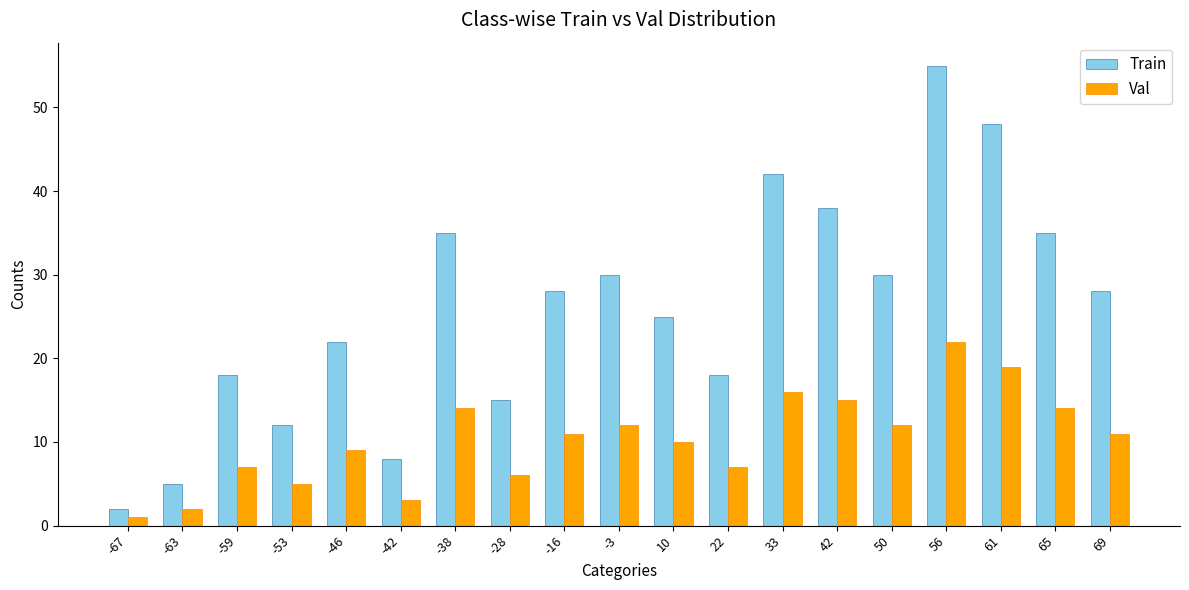

What is the value of the Train bar at the 12th from the left?

18